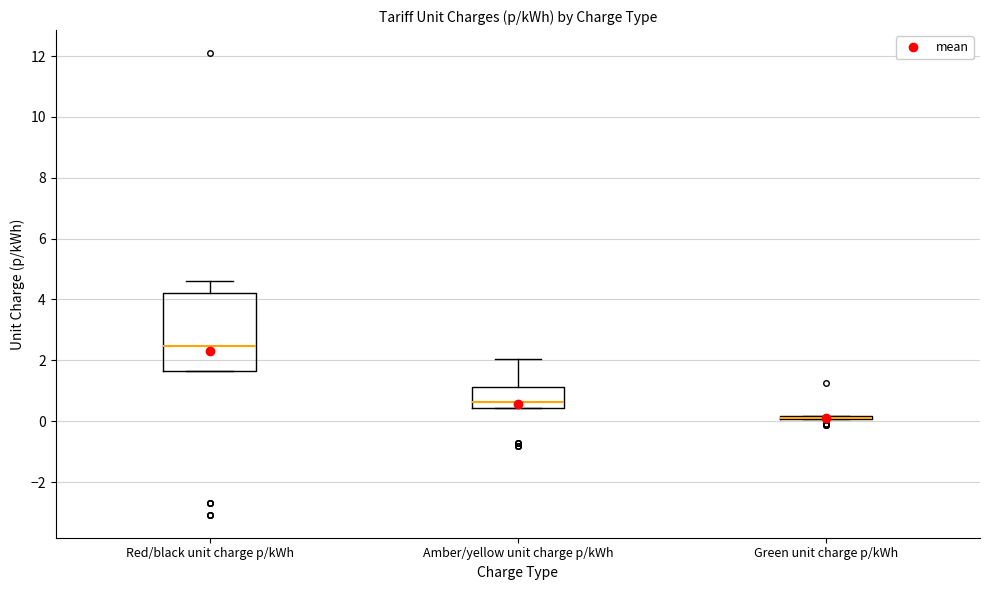

Where is the upper edge of the box for Green unit charge p/kWh on the y-axis? The values are not printed on the chart, so give them approximately, as read against the axis.

0.2